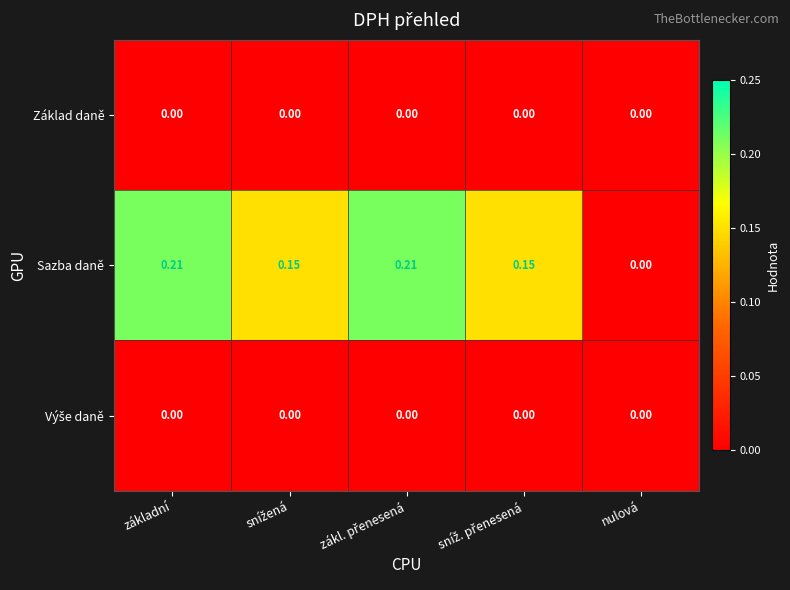

Which series has the largest range (max minus min)?

Sazba daně